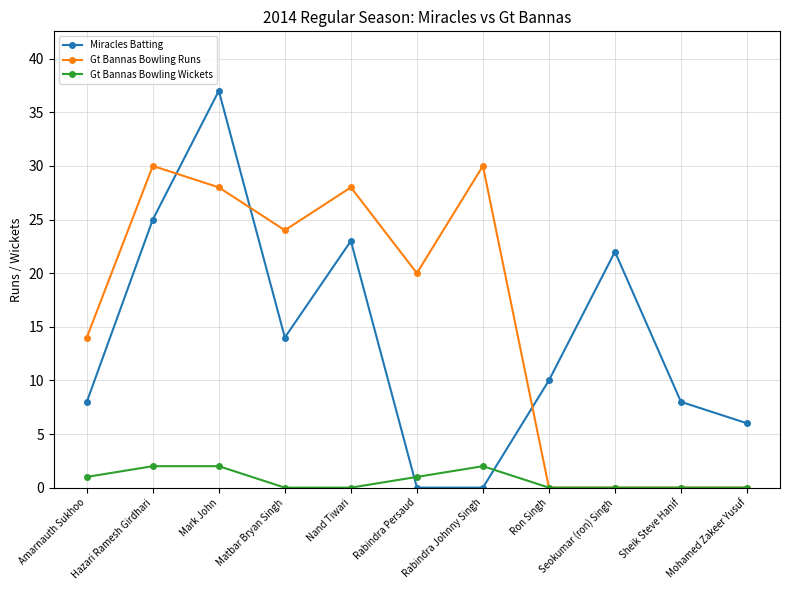

At which label does Gt Bannas Bowling Runs first exceed 20?

Hazari Ramesh Girdhari